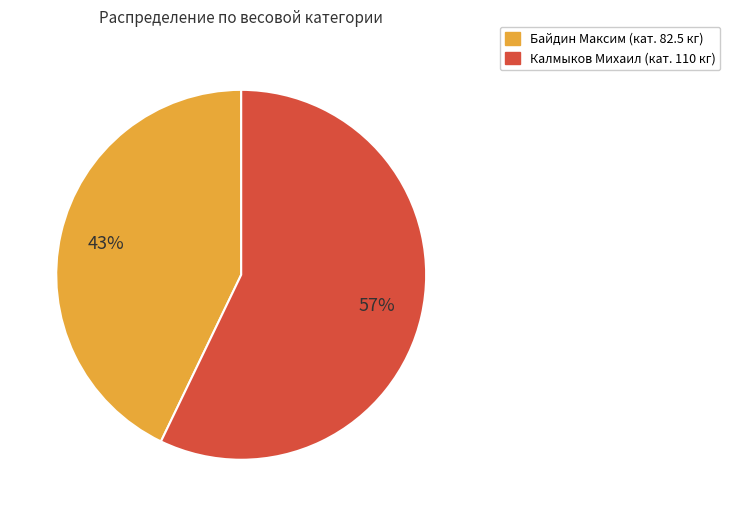

Between Калмыков Михаил and Байдин Максим, which is larger?

Калмыков Михаил